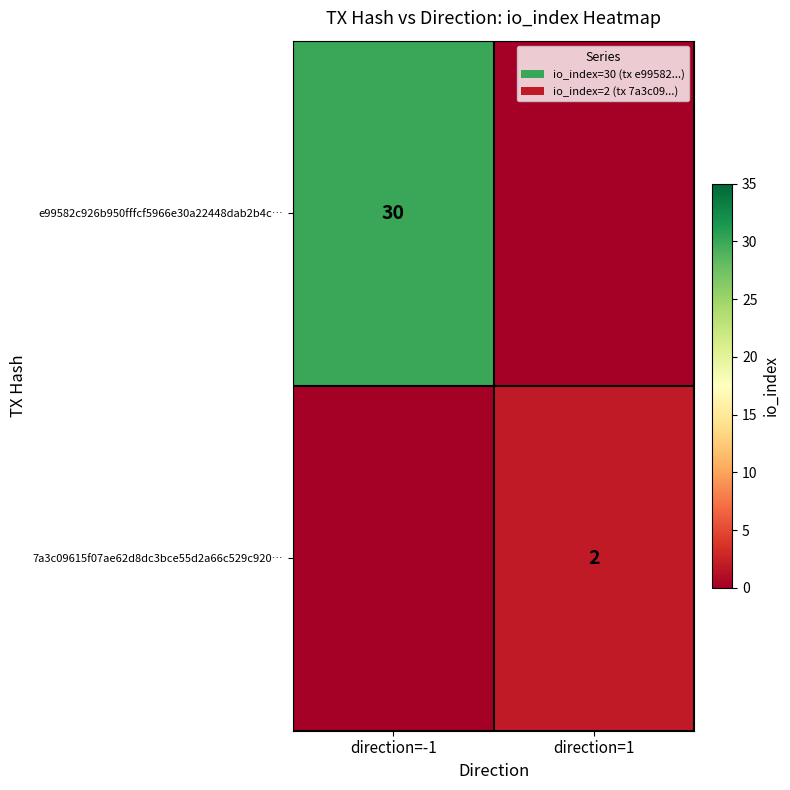

The 7a3c09615f07ae62d8dc3bce55d2a66c529c920… series shows 2 at direction=1. True or false?

True